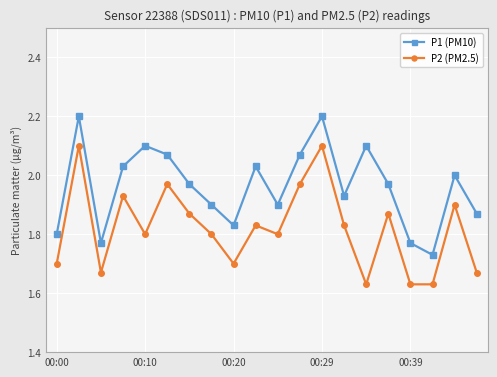

How many interior local valleys does the P1 (PM10) series have?

5